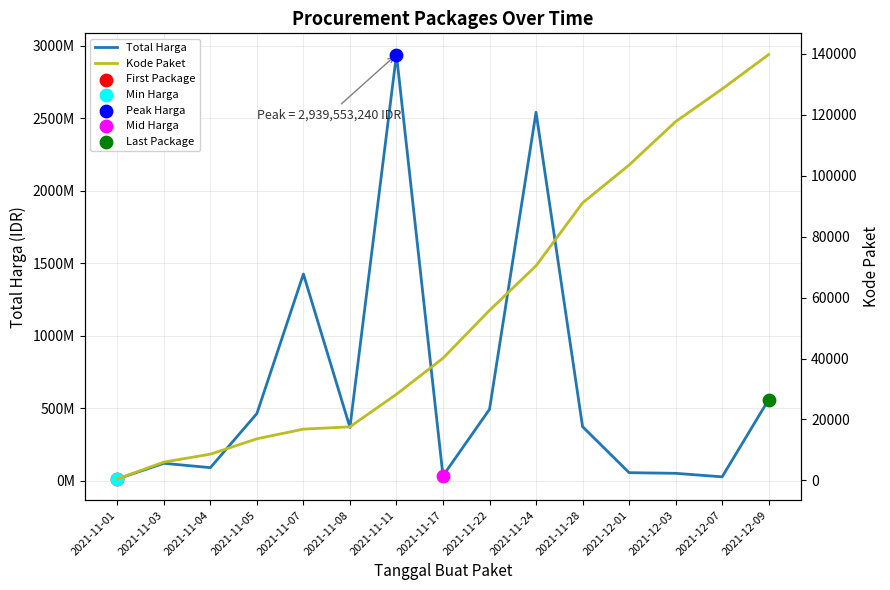

At which category is the sum across all series the highest?

2021-11-11